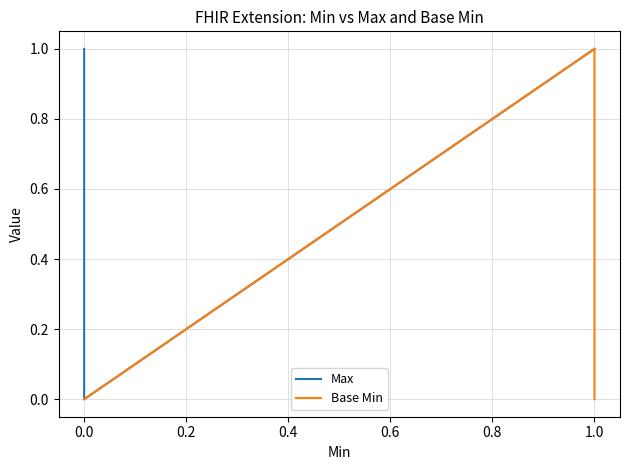

Which series has the largest range (max minus min)?

Max